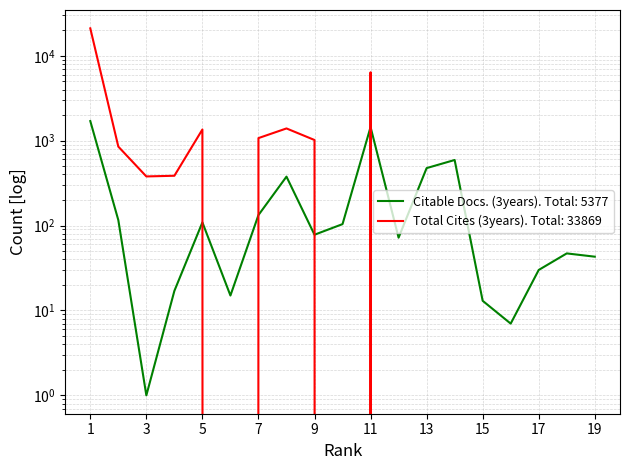

Reading left to right, extract all data points from this chart.

Citable Docs. (3years): 1701	116	1	17	109	15	133	377	78	104	1447	72	475	592	13	7	30	47	43
Total Cites (3years): 21028	851	379	386	1354	0	1072	1393	1018	0	6388	0	0	0	0	0	0	0	0